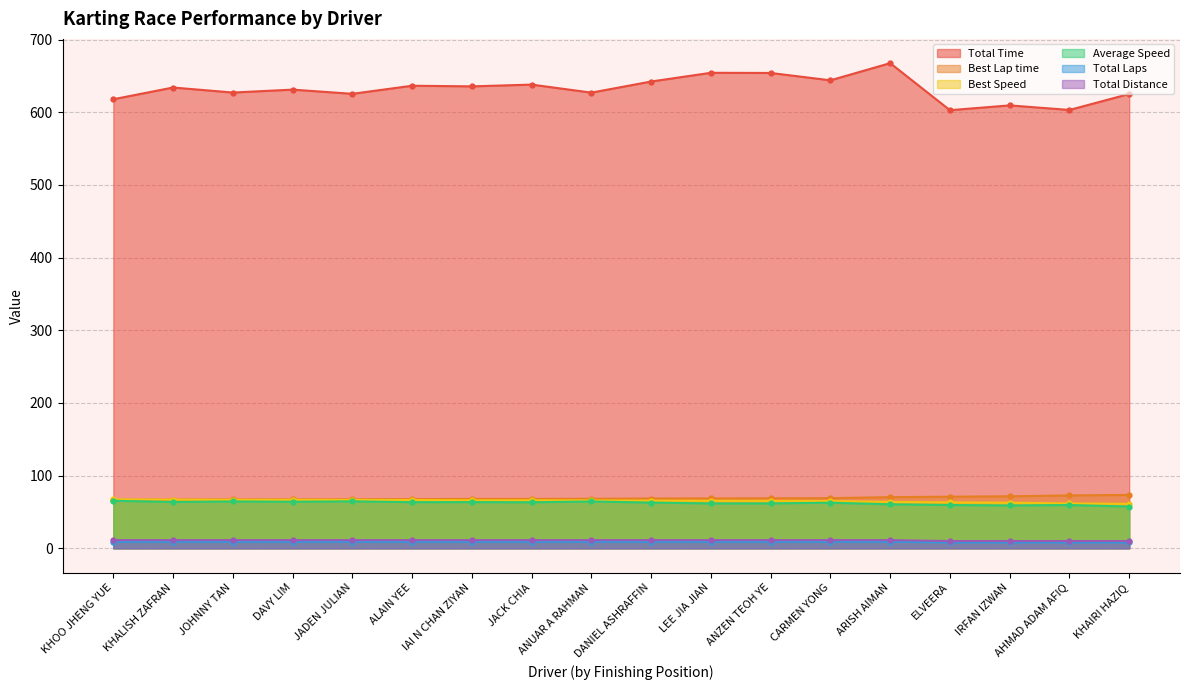

What is the greatest value displayed?

667.6